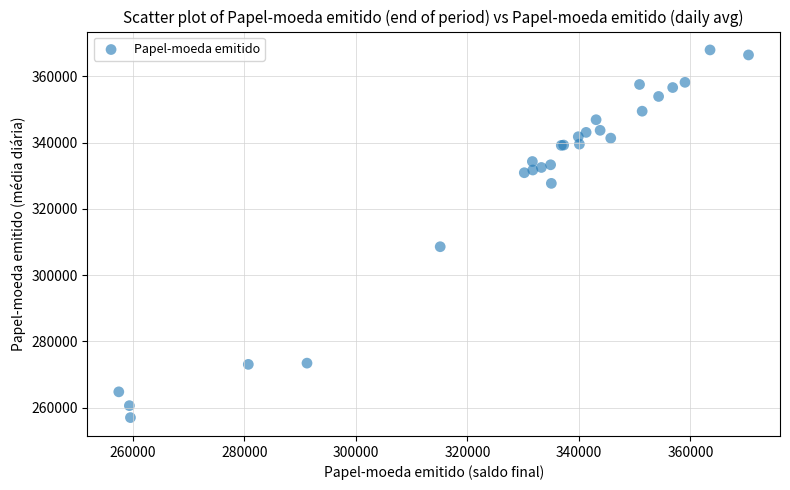

What Y value in the scatter plot is closest to 312482?

308570.8